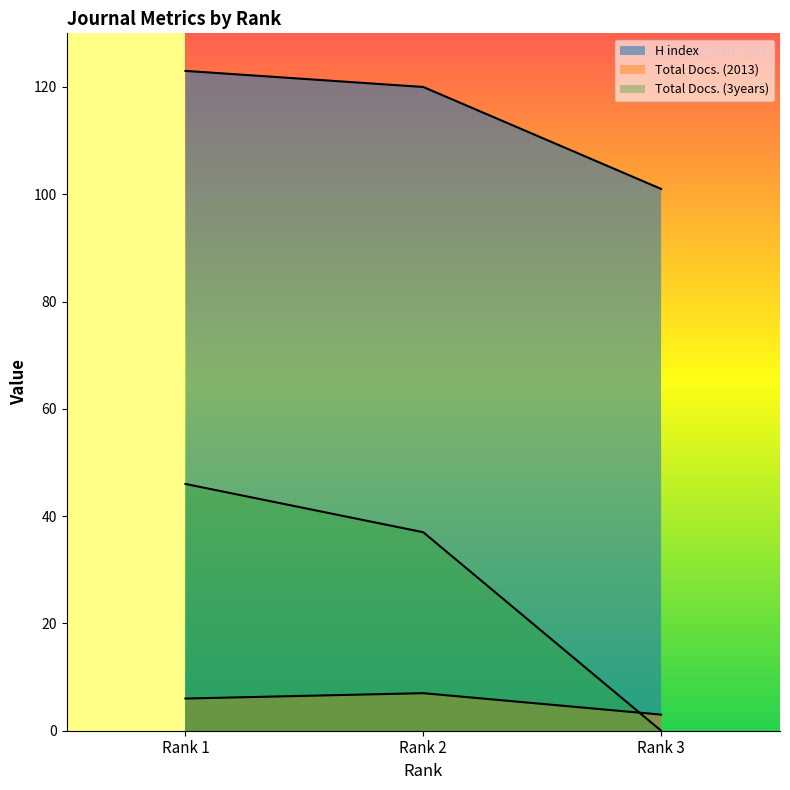

Count the number of data series in this chart.

3